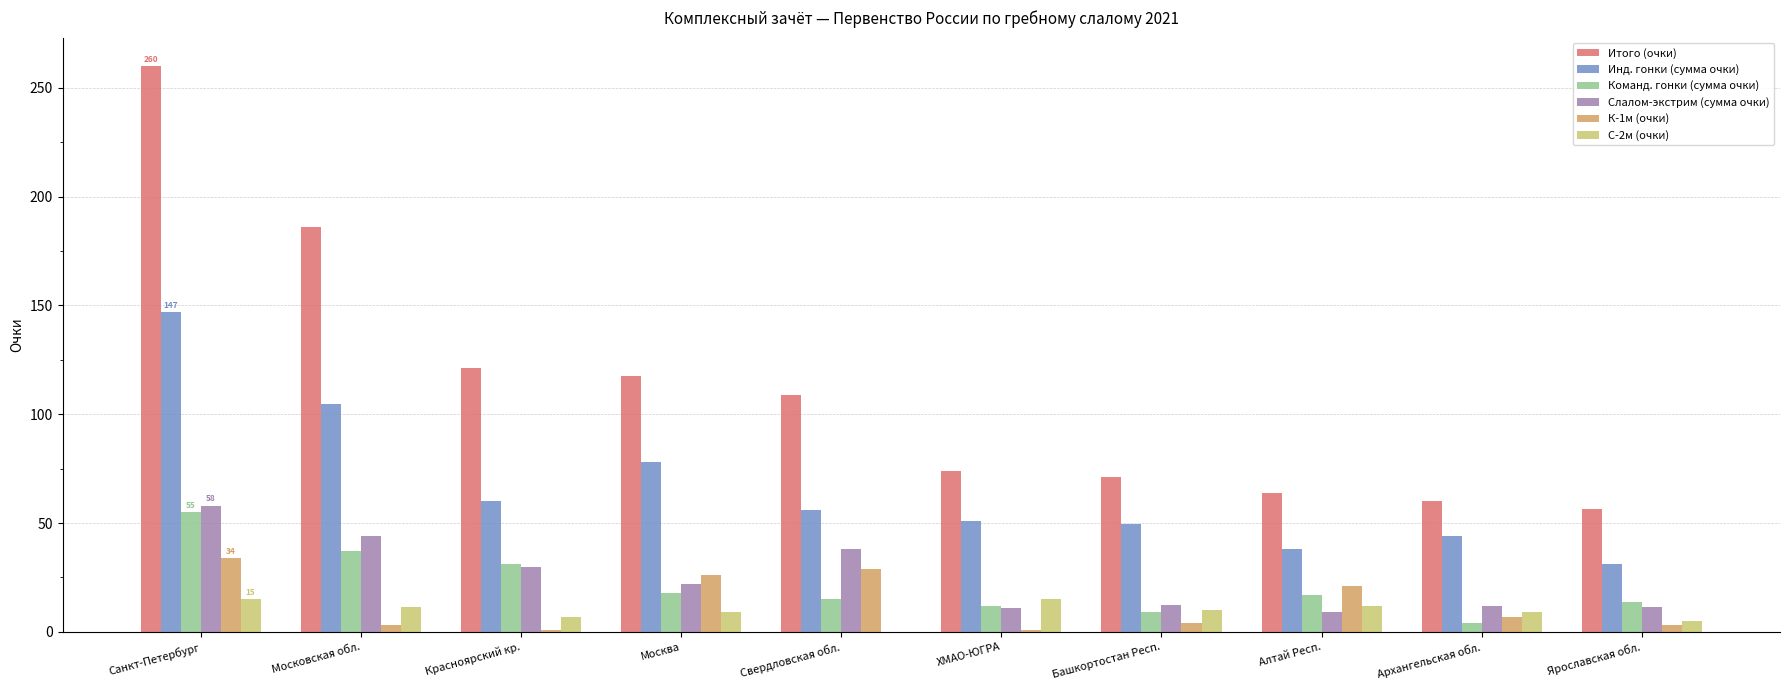

What is the greatest value displayed?

260.0